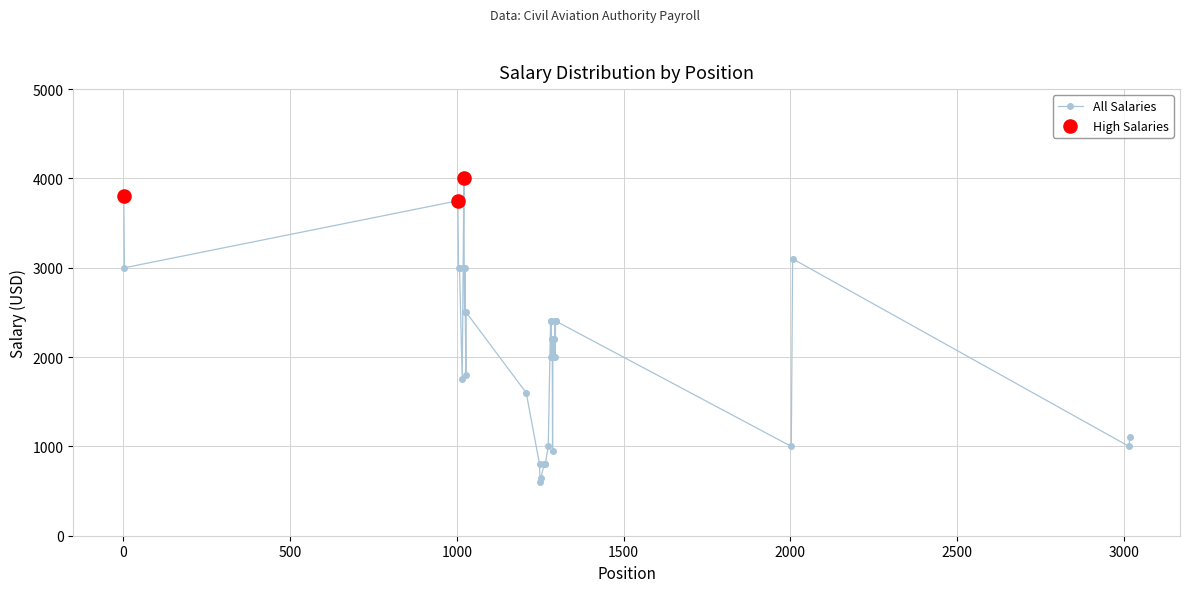

What is the difference between the second highest and second lowest values?

3150